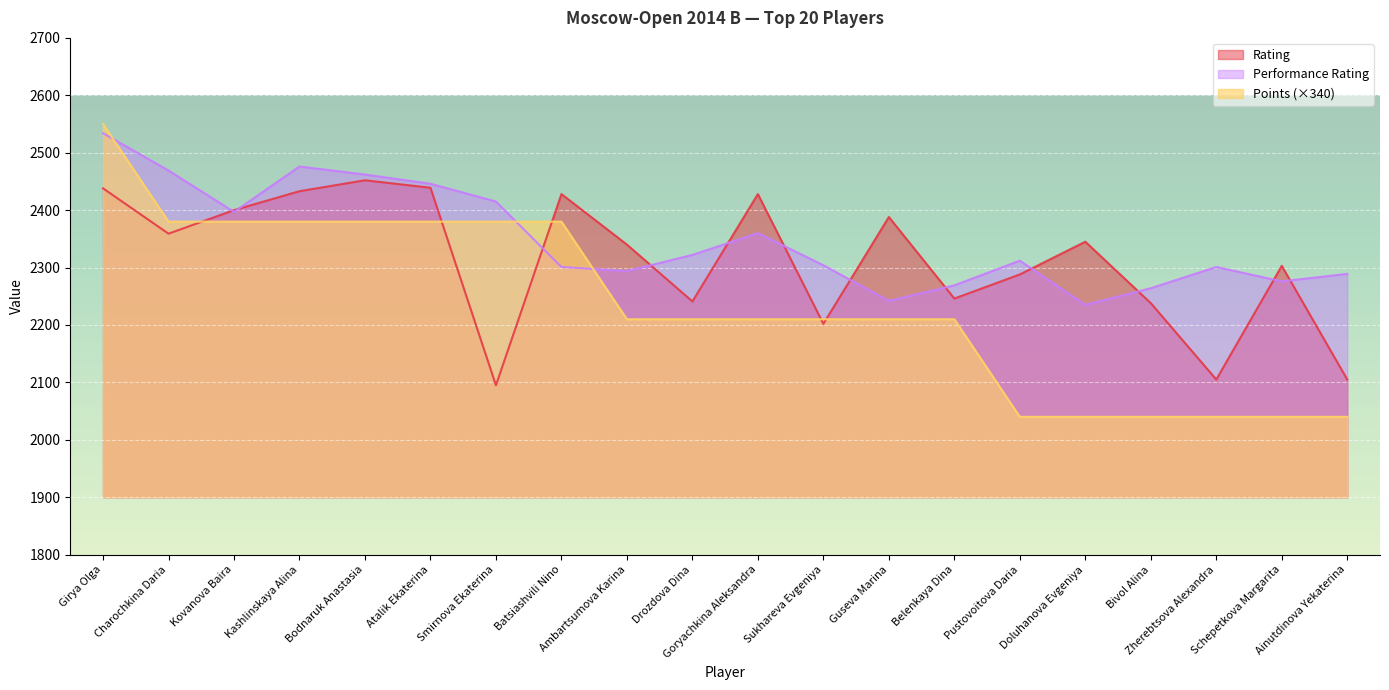

Rank the categories by Performance Rating value from highest to lowest.

Girya Olga, Kashlinskaya Alina, Charochkina Daria, Bodnaruk Anastasia, Atalik Ekaterina, Smirnova Ekaterina, Kovanova Baira, Goryachkina Aleksandra, Drozdova Dina, Pustovoitova Daria, Sukhareva Evgeniya, Batsiashvili Nino, Zherebtsova Alexandra, Ambartsumova Karina, Ainutdinova Yekaterina, Schepetkova Margarita, Belenkaya Dina, Bivol Alina, Guseva Marina, Doluhanova Evgeniya